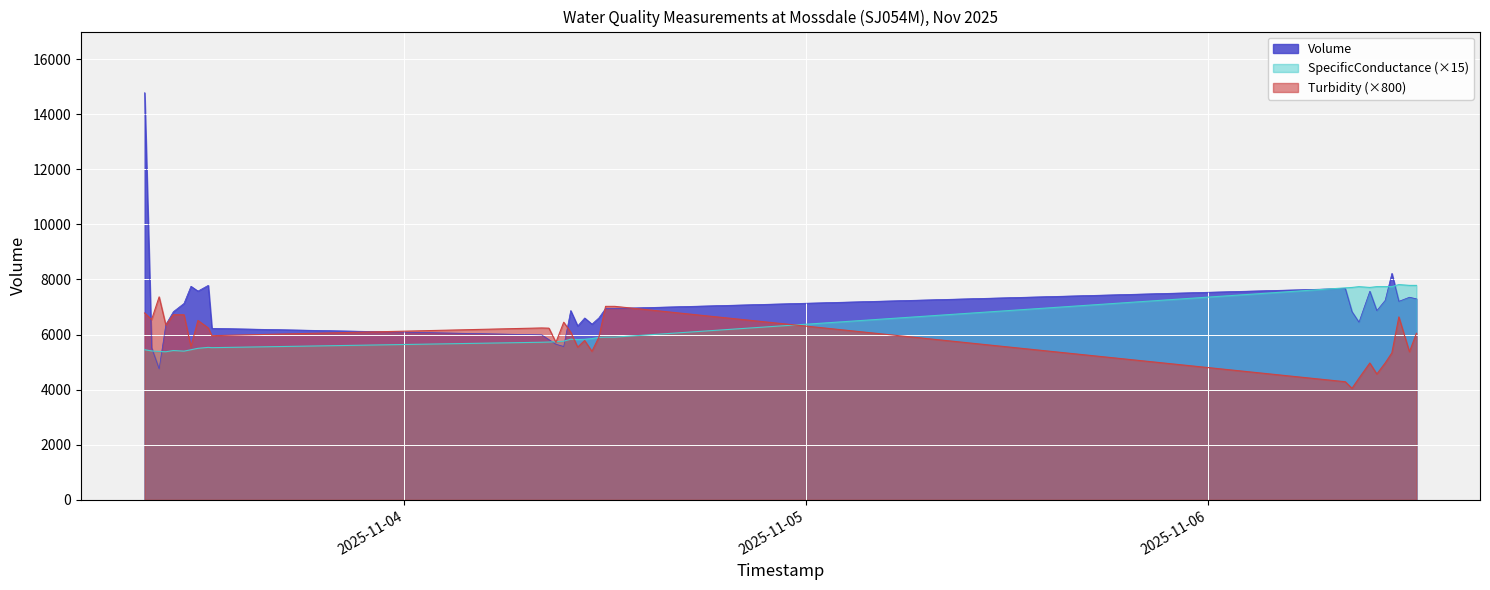

Which has a higher value, 2025-11-03 09:21 or 2025-11-04 09:31?

2025-11-04 09:31